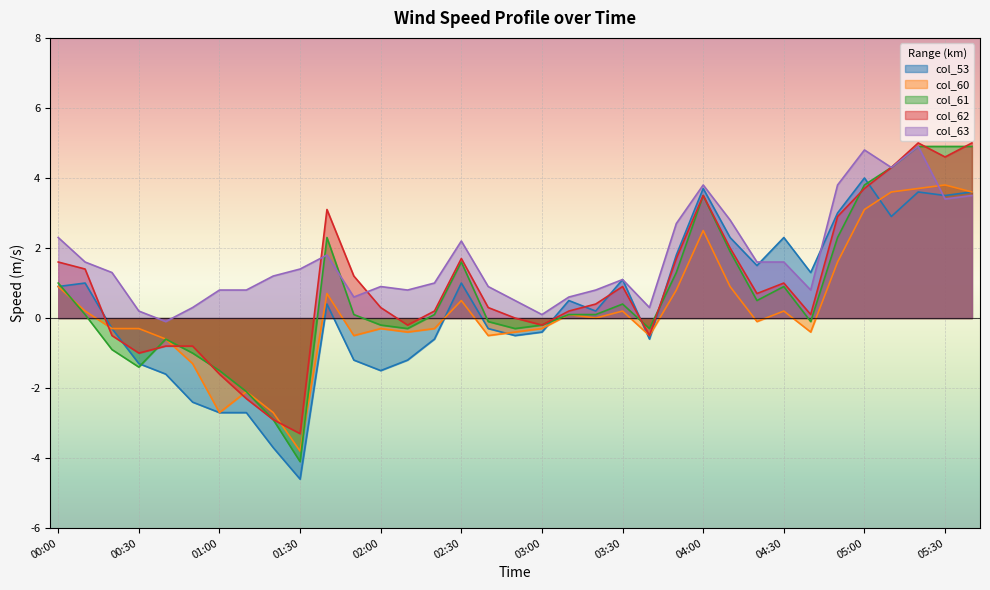

List the series in order of their peak value, lowest first.

col_60, col_53, col_61, col_63, col_62